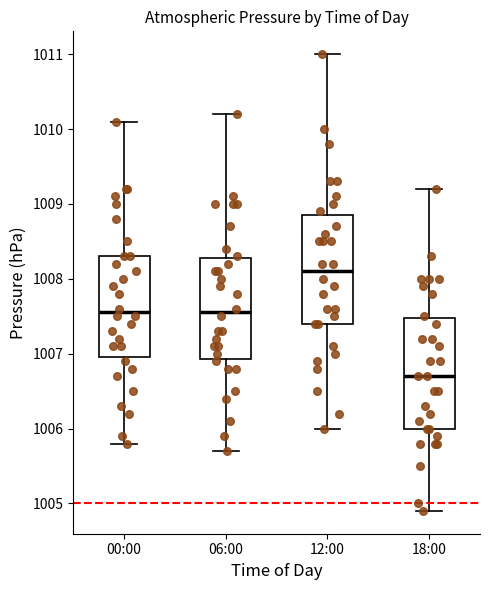

Where is the lower edge of the box for 18:00 on the y-axis? The values are not printed on the chart, so give them approximately, as read against the axis.

1006.0